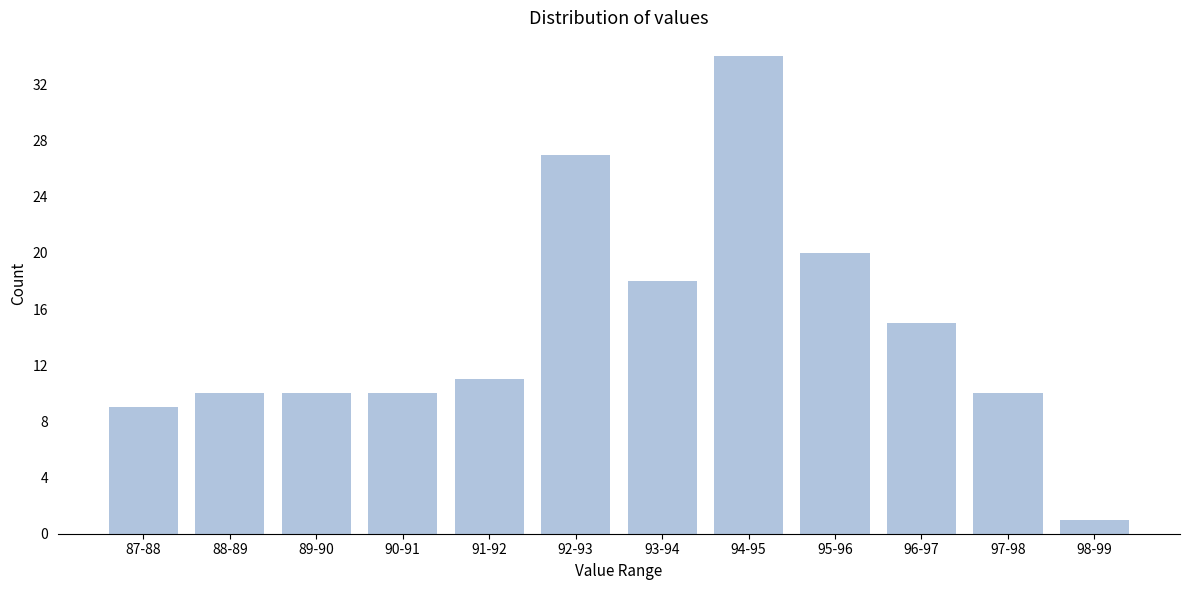

Reading left to right, transcribe all the data shown in this chart.

9	10	10	10	11	27	18	34	20	15	10	1